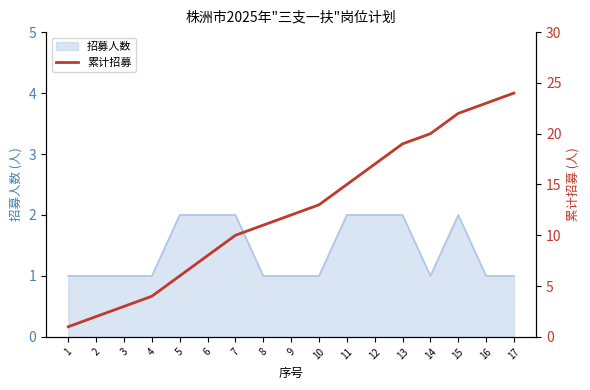

The 招募人数 series shows 0 at 2. True or false?

False